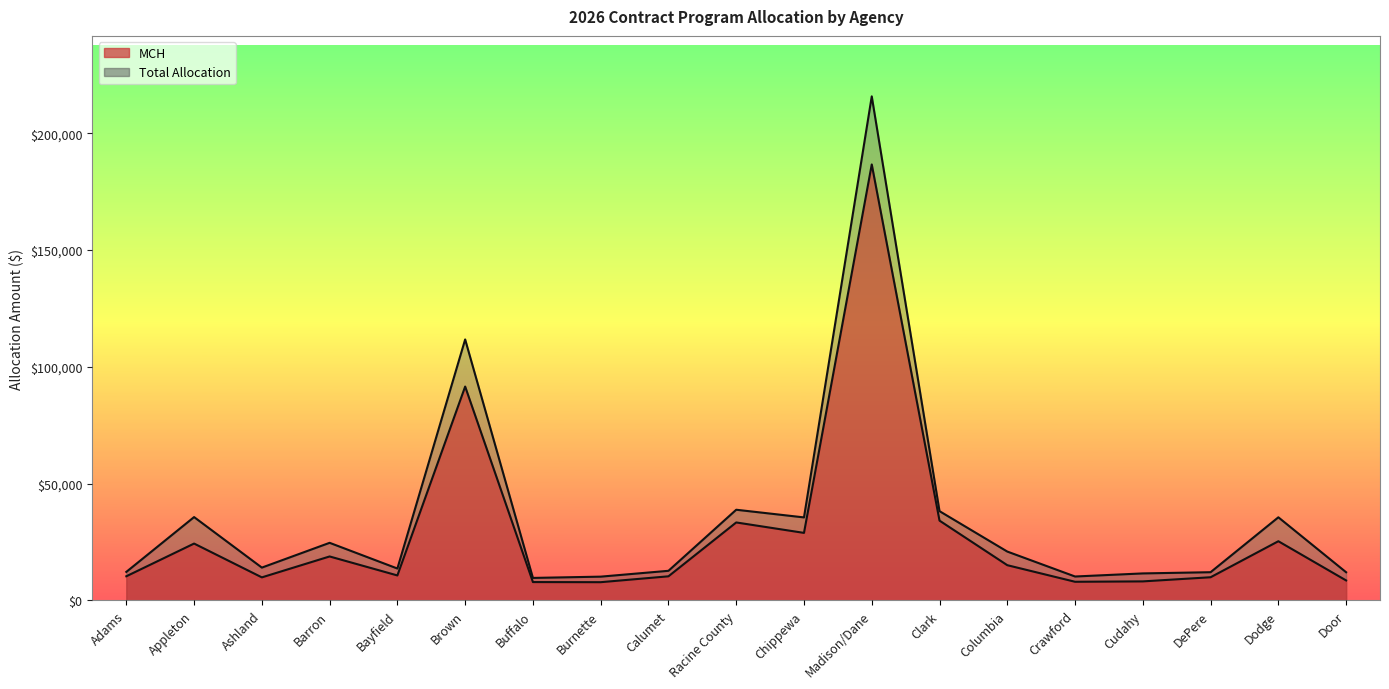

True or false: MCH and Total Allocation cross at least once.

False